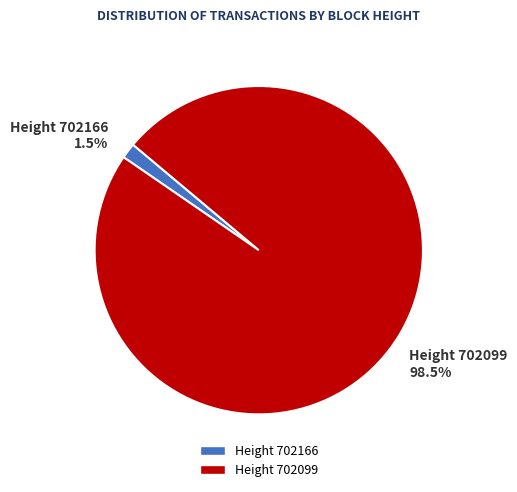

Which slice is the largest?

Height 702099 98.5%